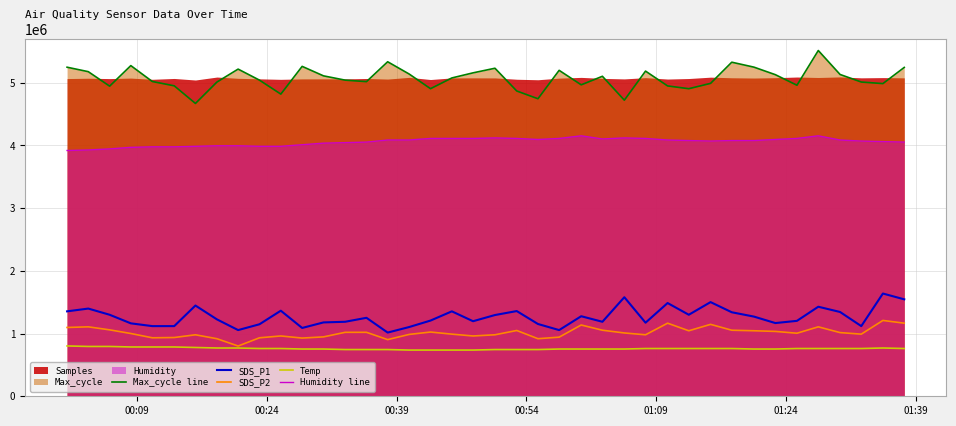

True or false: Temp and SDS_P2 cross at least once.

False